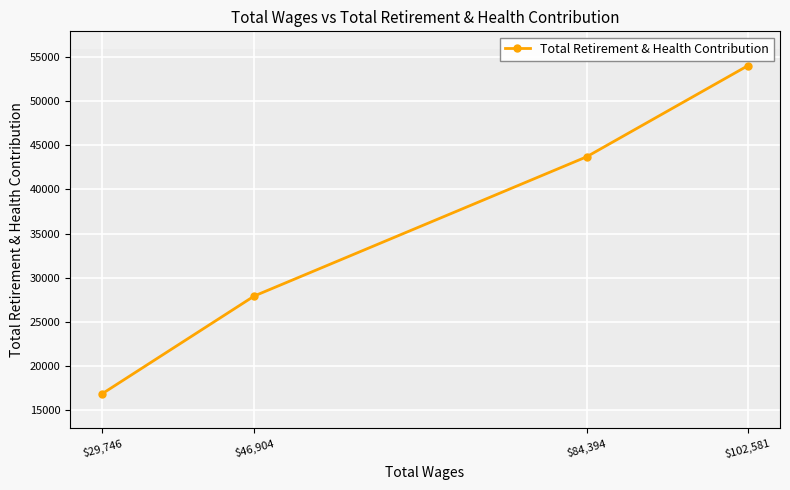

Count the values in the range 27929 to 53996.

3